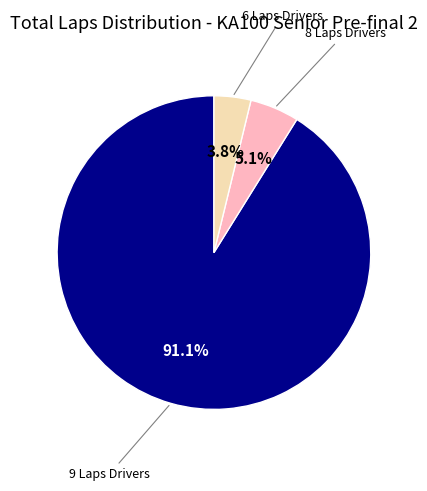

Does any single category account for the majority?

Yes